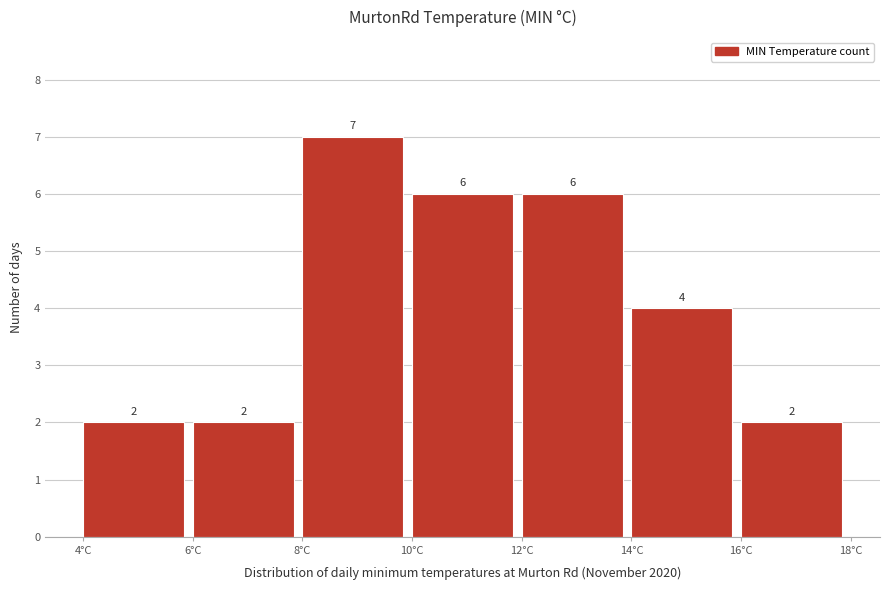

Over which range of the x-axis is the bar tallest?

8 to 10